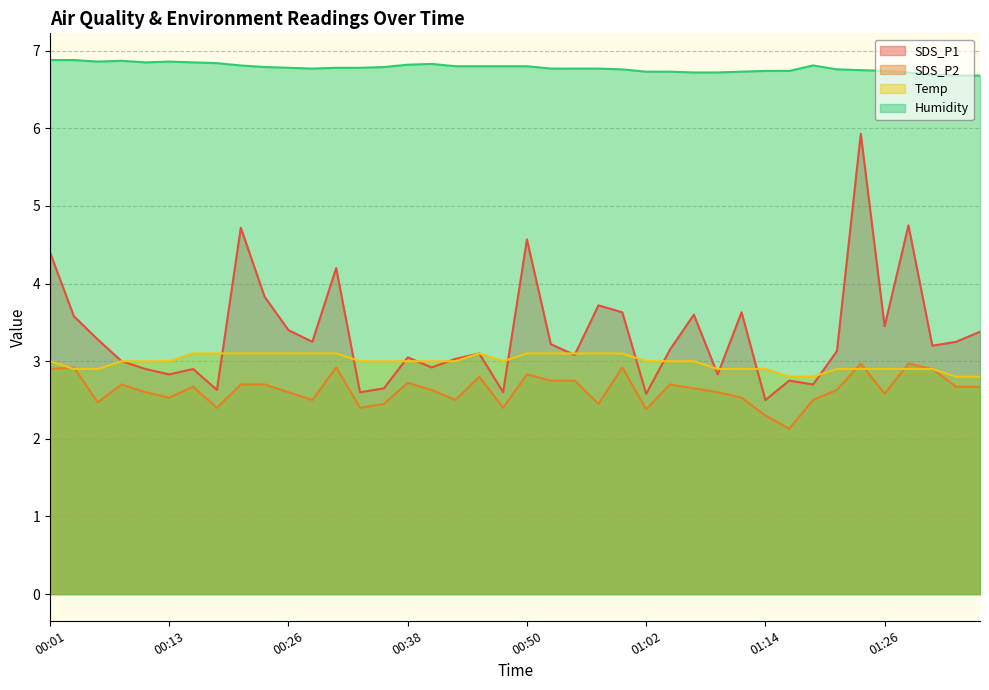

At which label is Temp closest to 2?

01:17